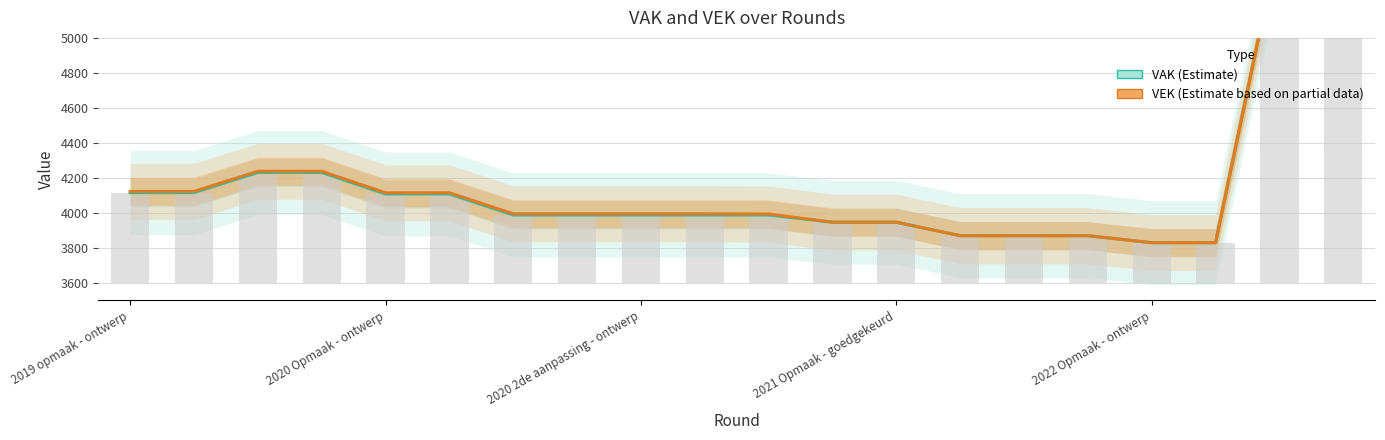

The value of VEK at 7 is 804. True or false?

False